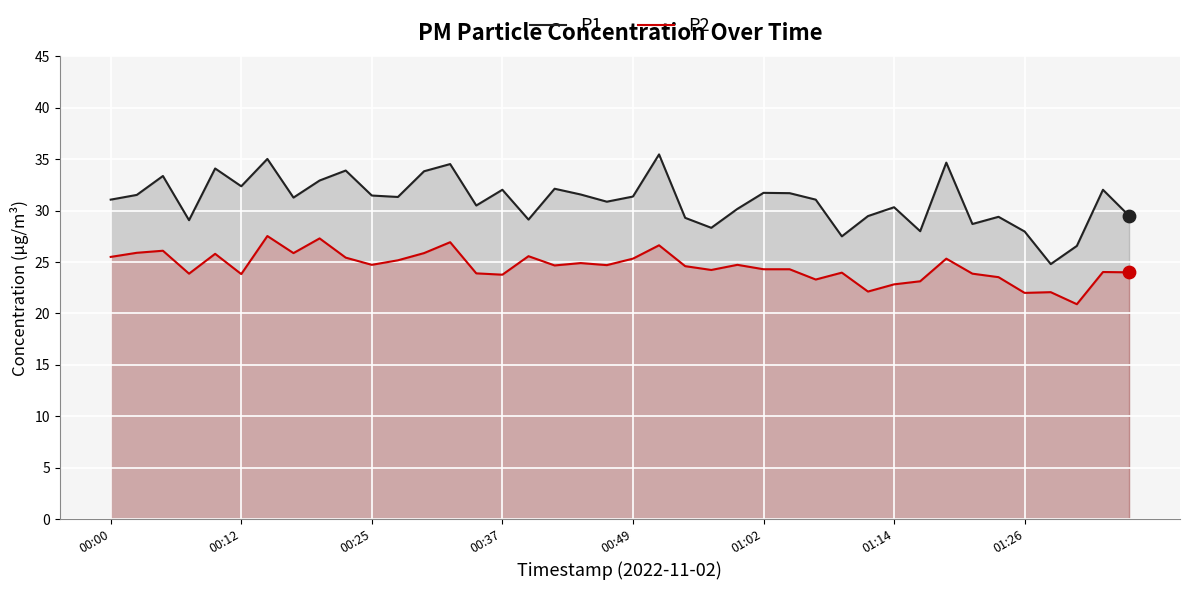

Which series reaches the minimum Y coordinate?

P2